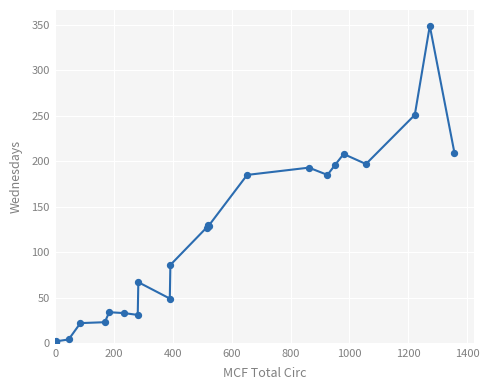

What is the greatest value displayed?

349